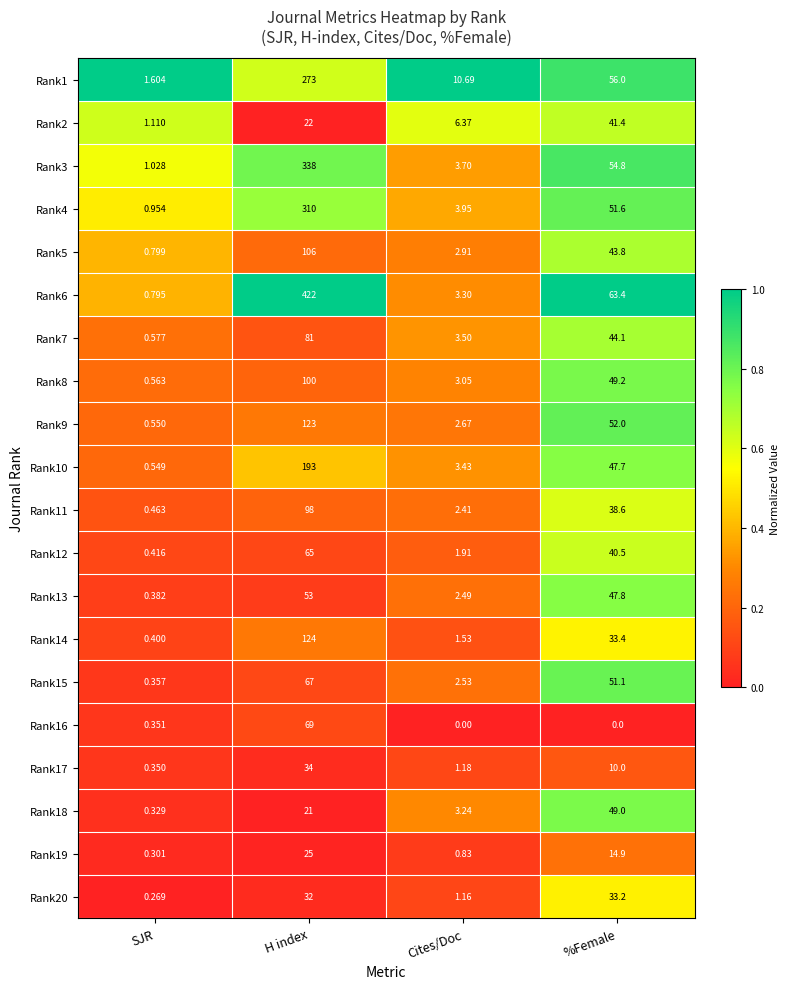

Between SJR and H index, which series saw the biggest shift?

Rank6